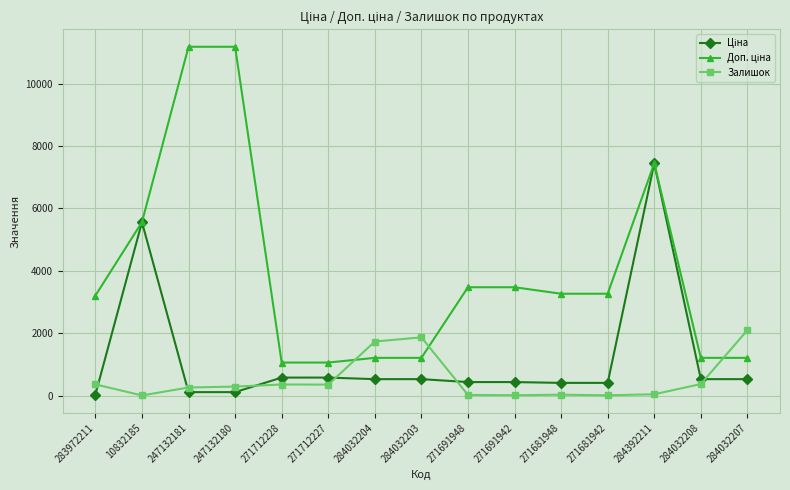

The Залишок series shows 1734.0 at 284032204. True or false?

True